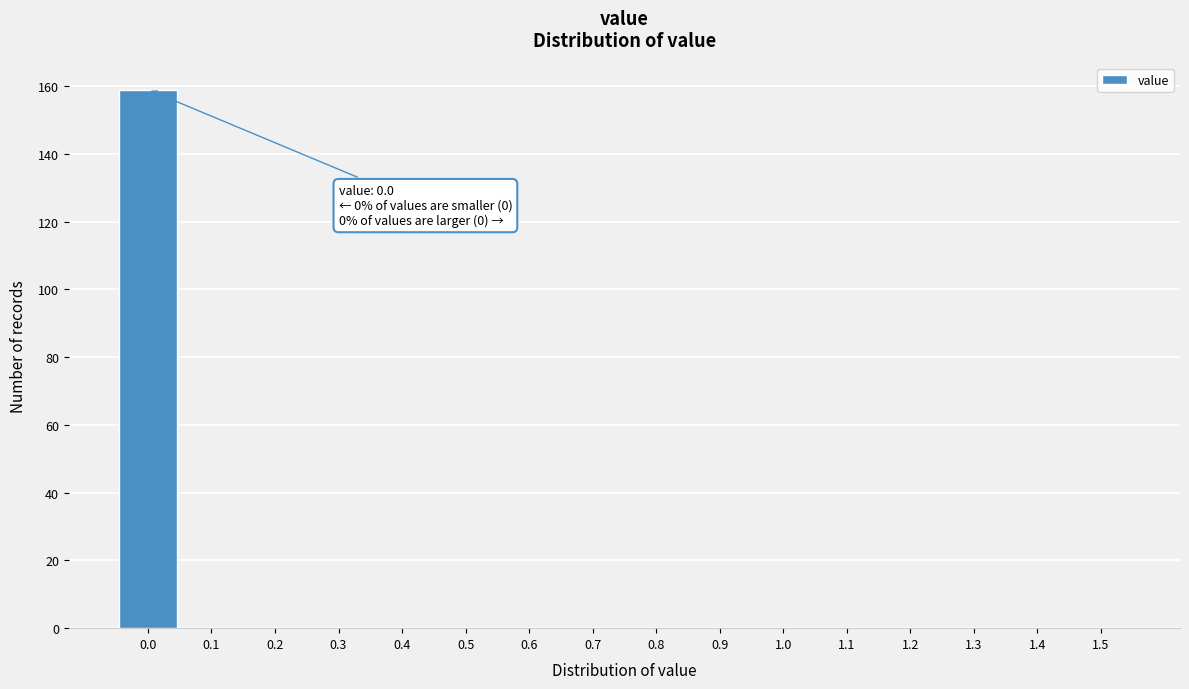

Over which range of the x-axis is the bar tallest?

-0.05 to 0.05